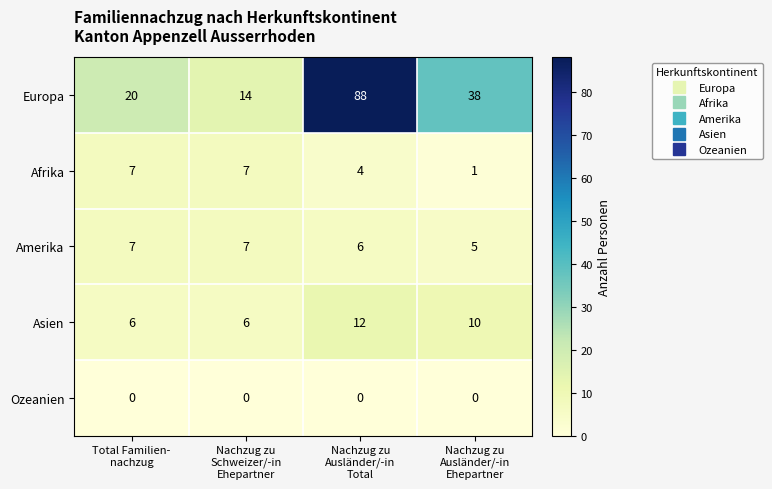

Count the Amerika values in the range 6 to 7.

3